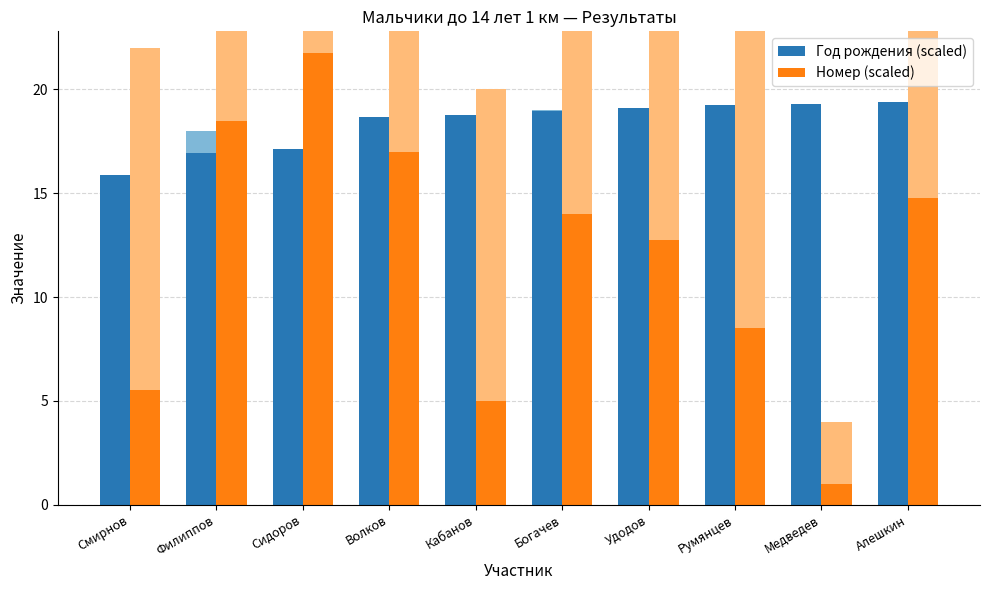

The value of Год рождения (scaled) at Филиппов is 25.8. True or false?

False